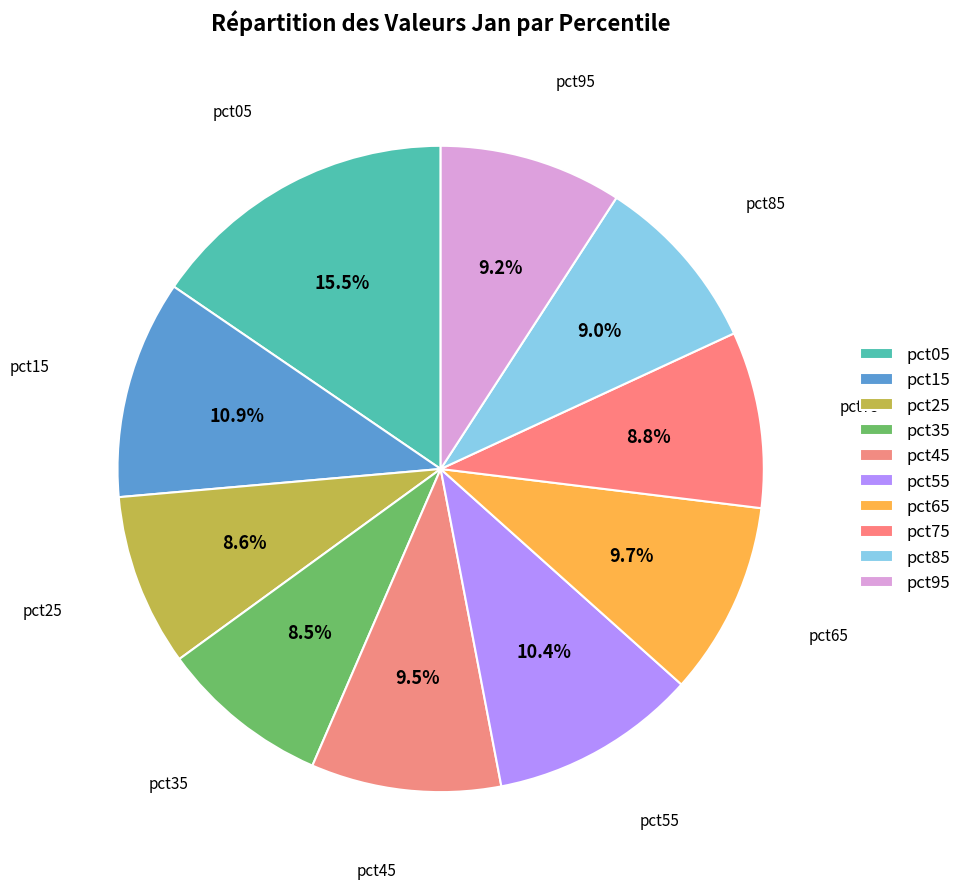

Is the sum of pct55 and pct85 greater than half?

No